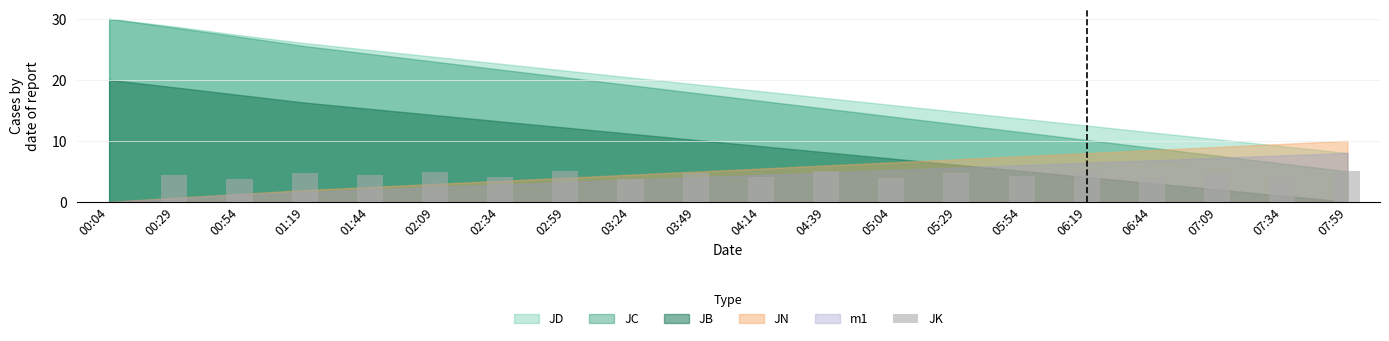

What is the change in value from 01:44 to 07:59?

+0.7